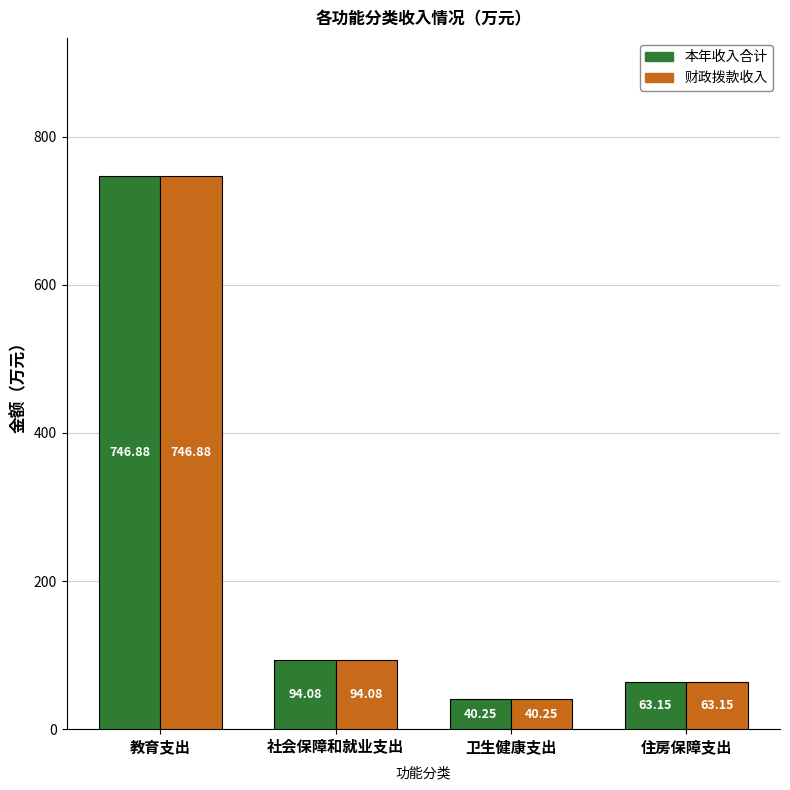

Does the chart contain stacked bars?

No